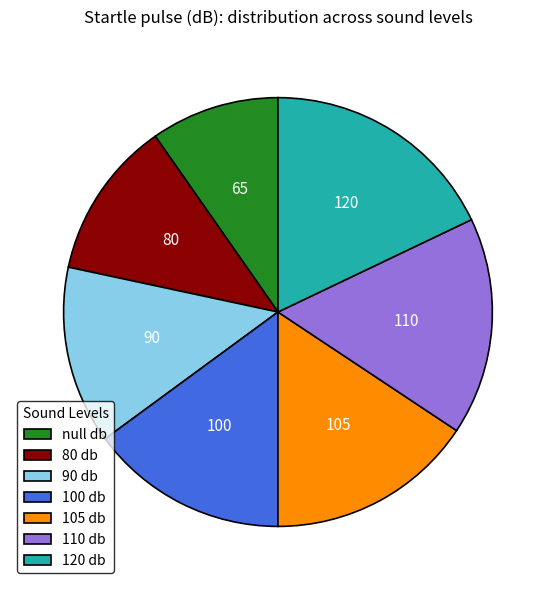

Which slice is the largest?

120 db